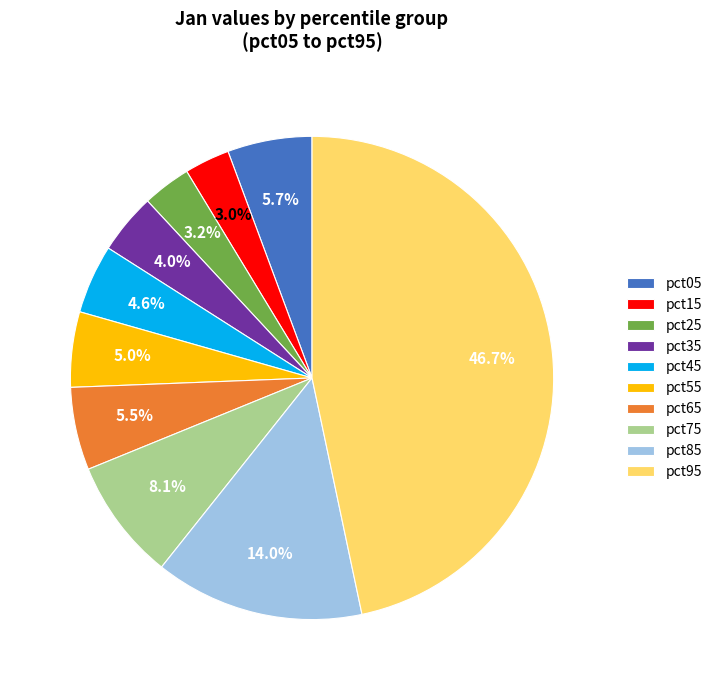

Which has a higher value, pct95 or pct45?

pct95